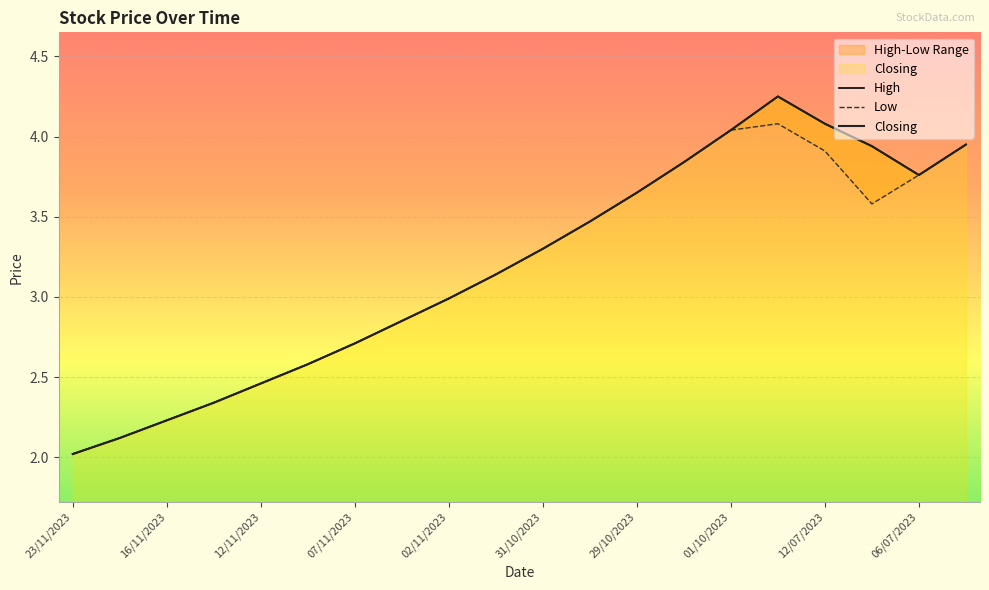

Where is the first local minimum for Closing?

06/07/2023